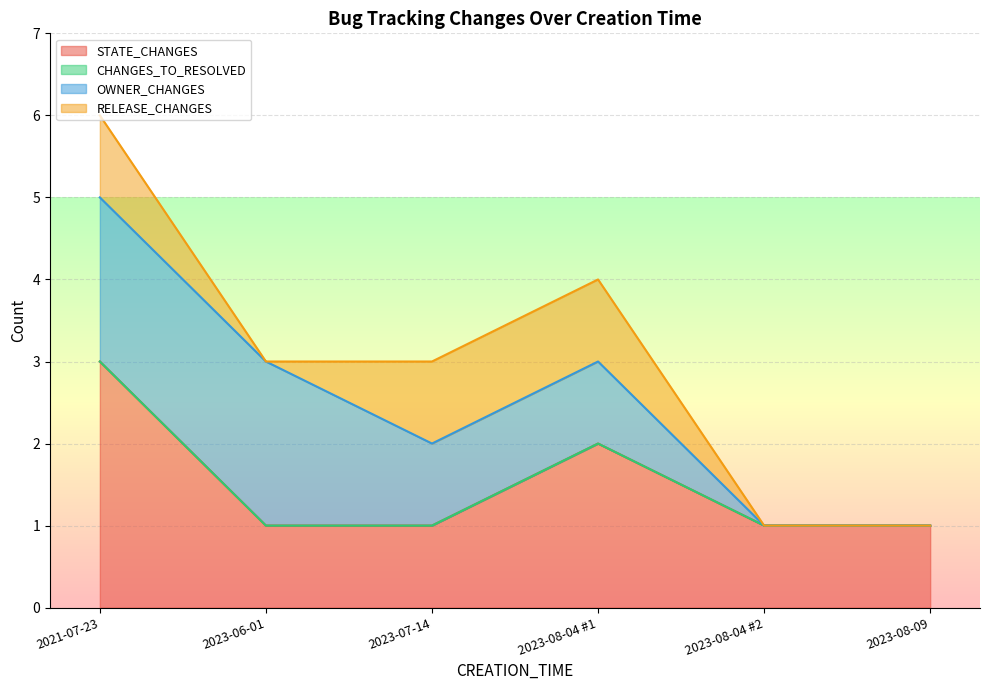

How many data points in RELEASE_CHANGES are less than 1?

3